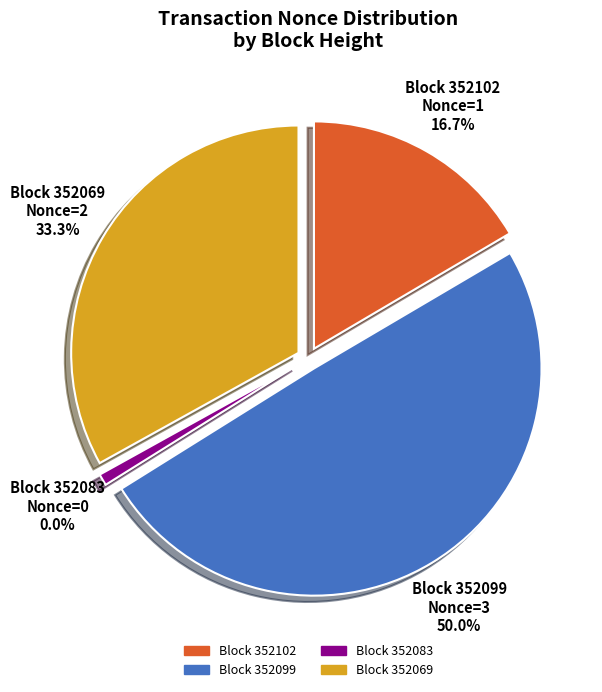

To the nearest percent, what is the average slice percentage?

25%